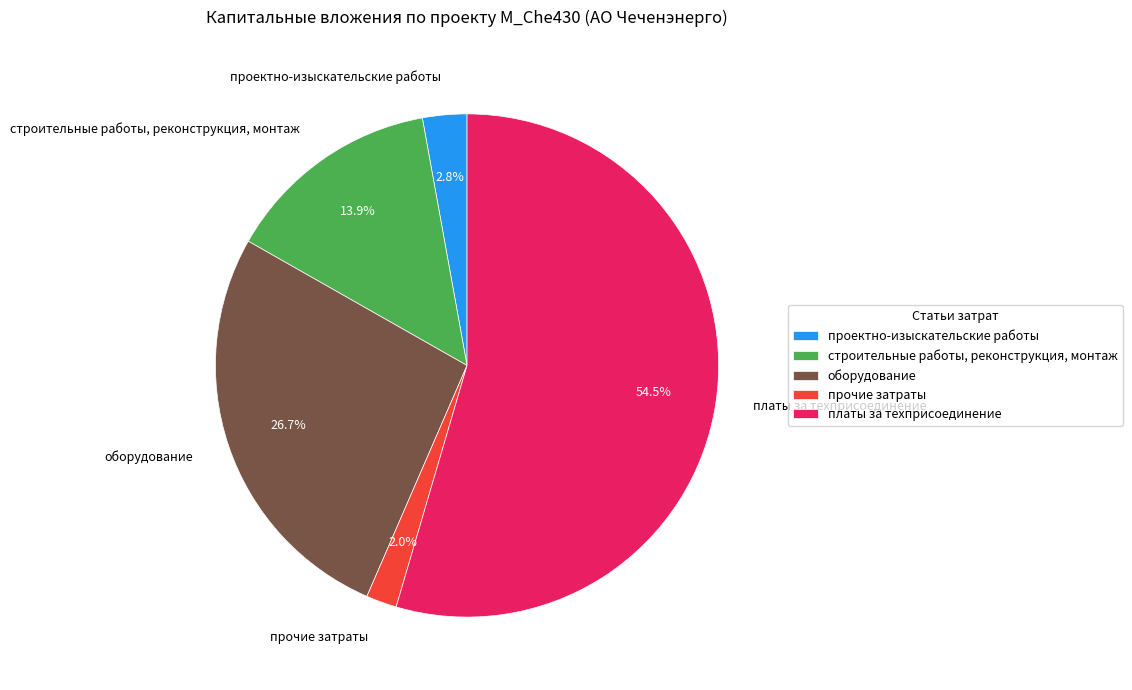

Is there any slice that represents more than half of the pie?

Yes